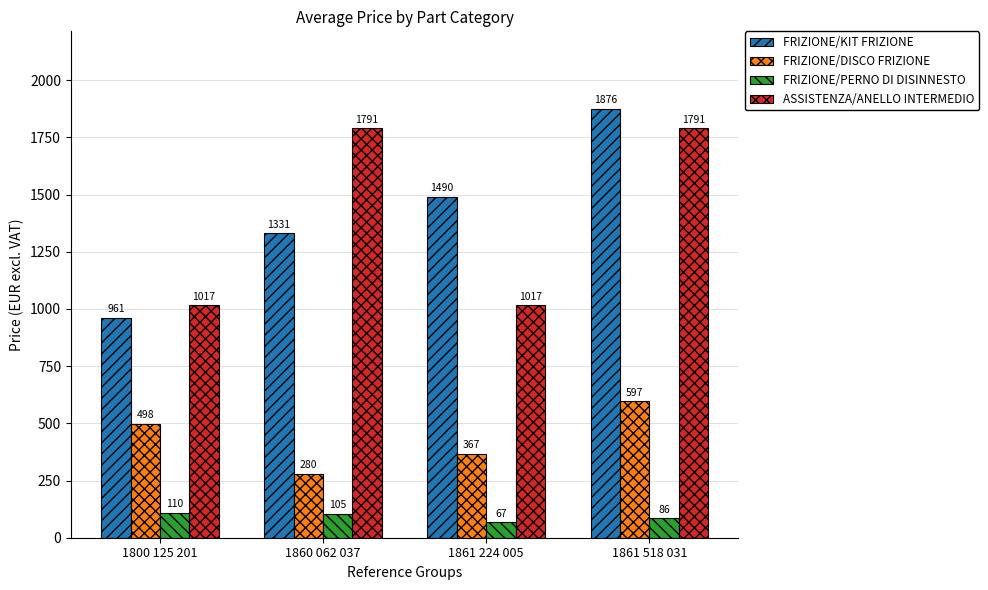

What is the value of the FRIZIONE/DISCO FRIZIONE bar at the 1st from the left?

498